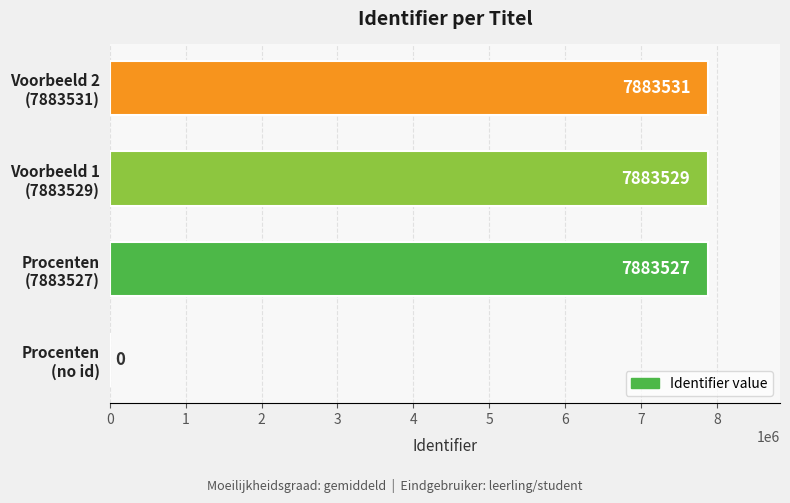

What is the sum of all values?

23650587